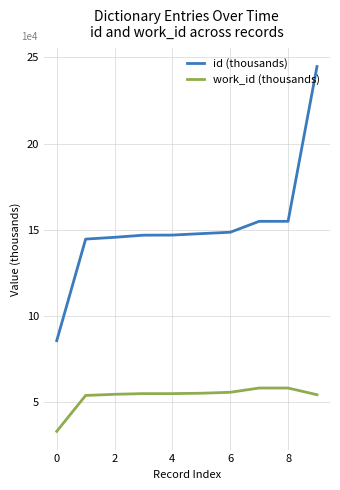

Which series has the largest range (max minus min)?

id (thousands)